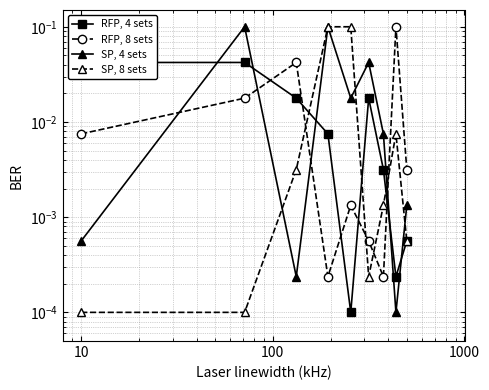

What are all the series names shown in the legend?

RFP, 4 sets, RFP, 8 sets, SP, 4 sets, SP, 8 sets